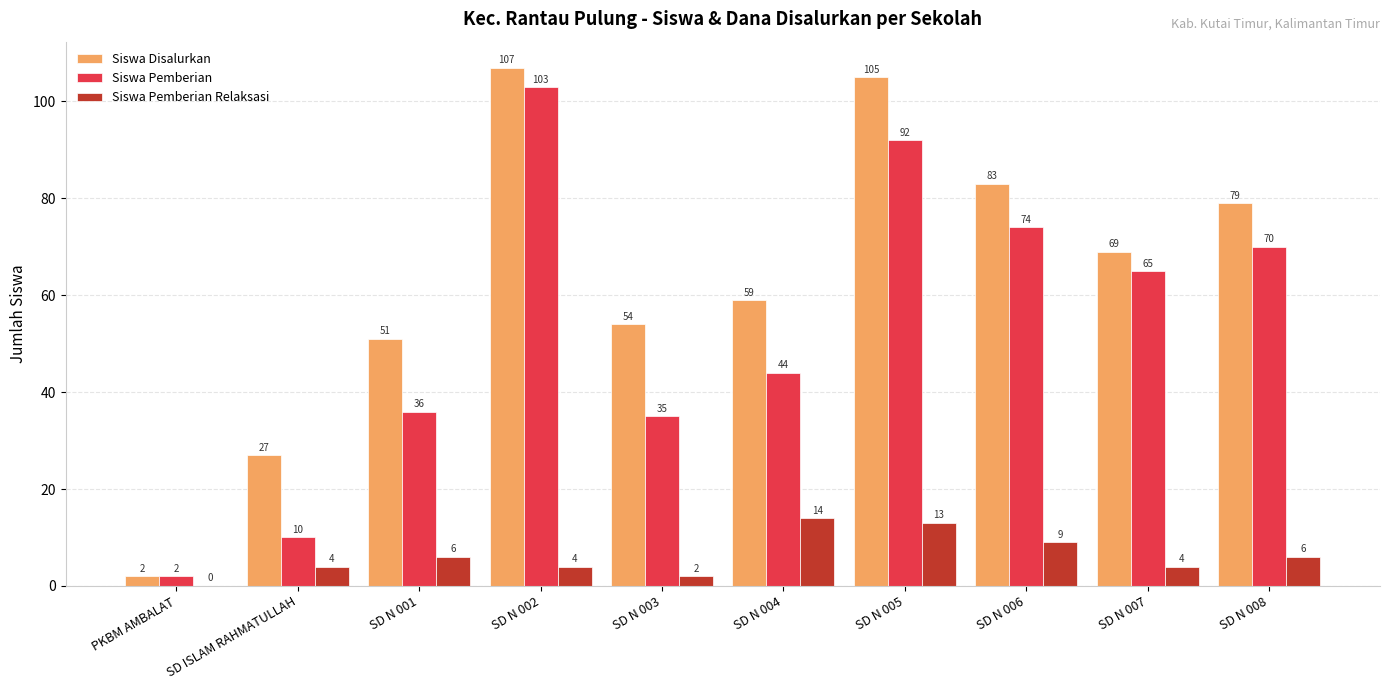

Does the chart contain stacked bars?

No